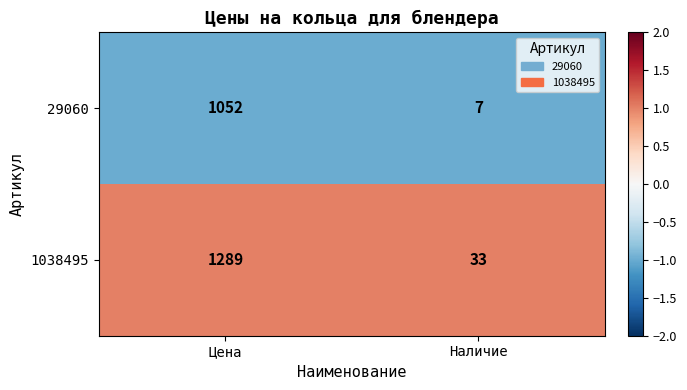

The 29060 series shows 1379 at Цена. True or false?

False